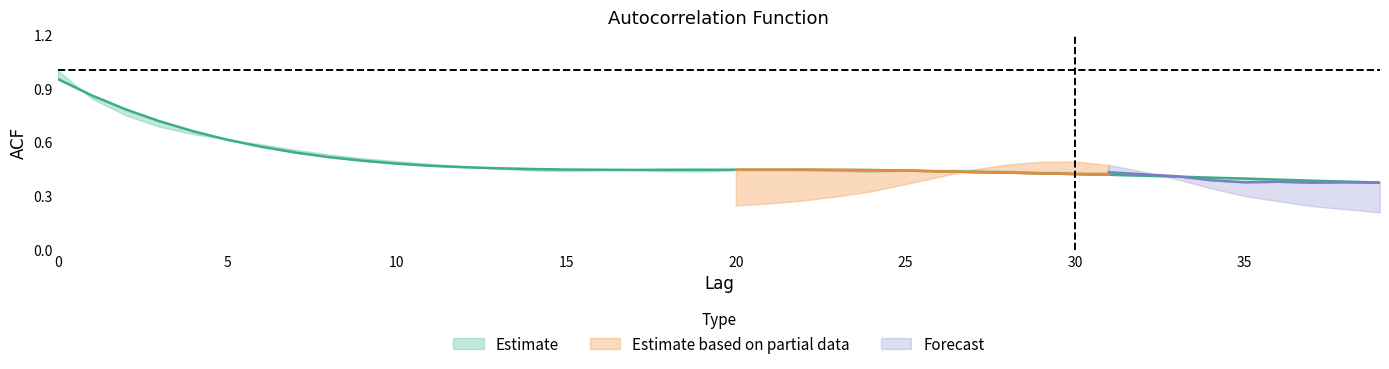

How many acf_shown values are between 0 and 1?

40